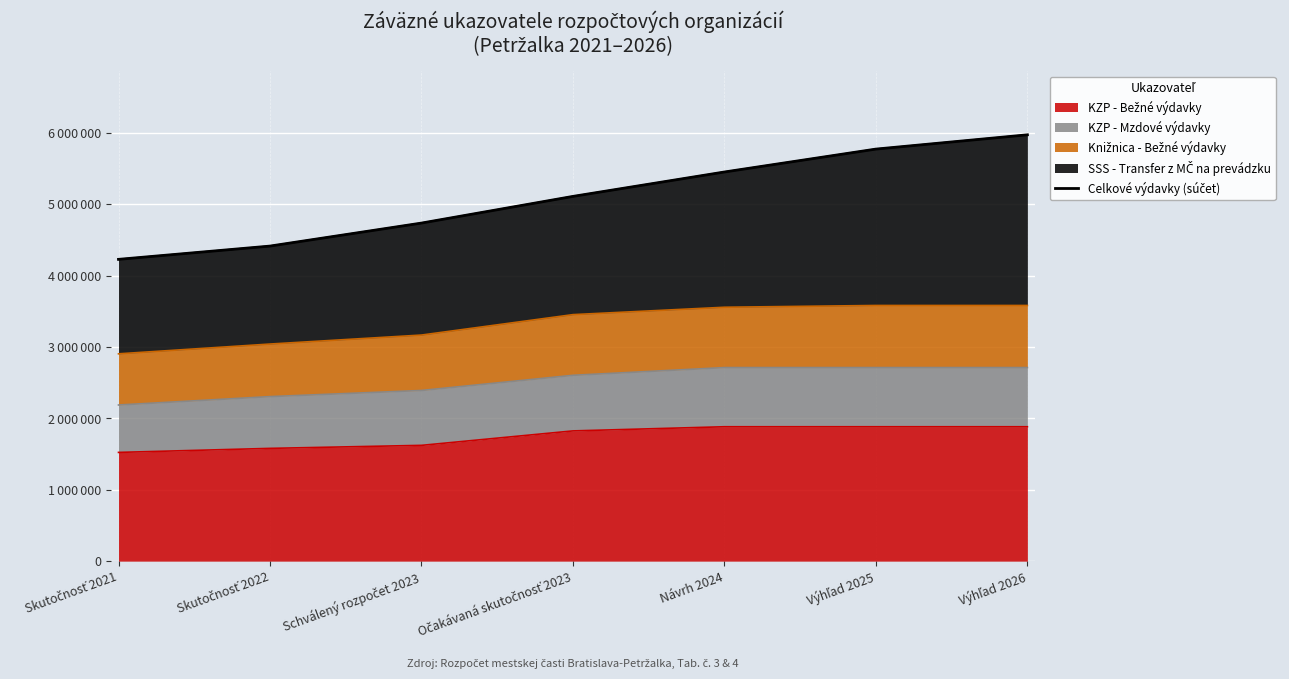

Approximately how many times larger is the value at Výhľad 2026 compared to Očakávaná skutočnosť 2023?

1.2